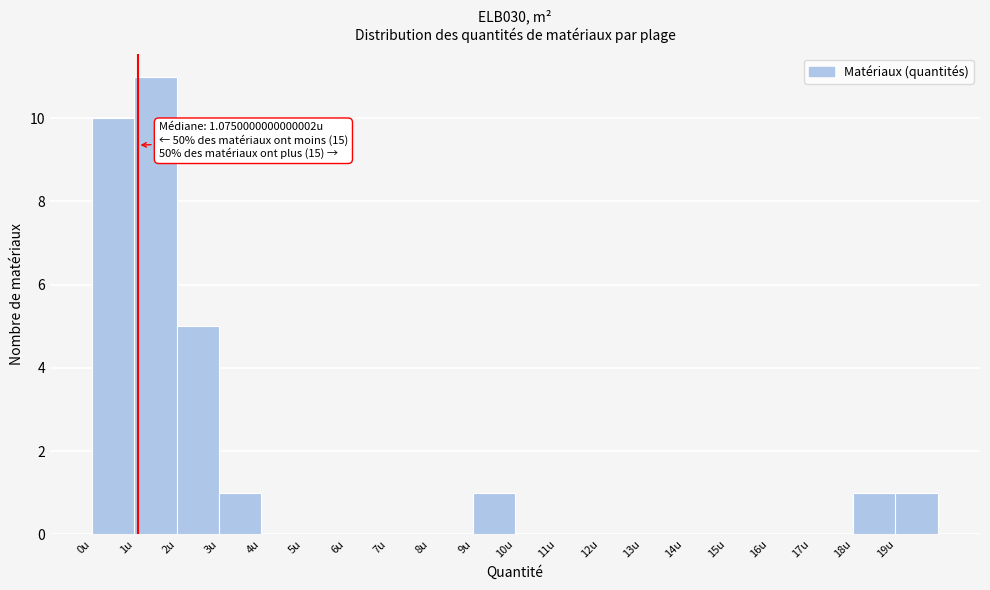

Which range on the x-axis has the tallest bar?

1 to 2